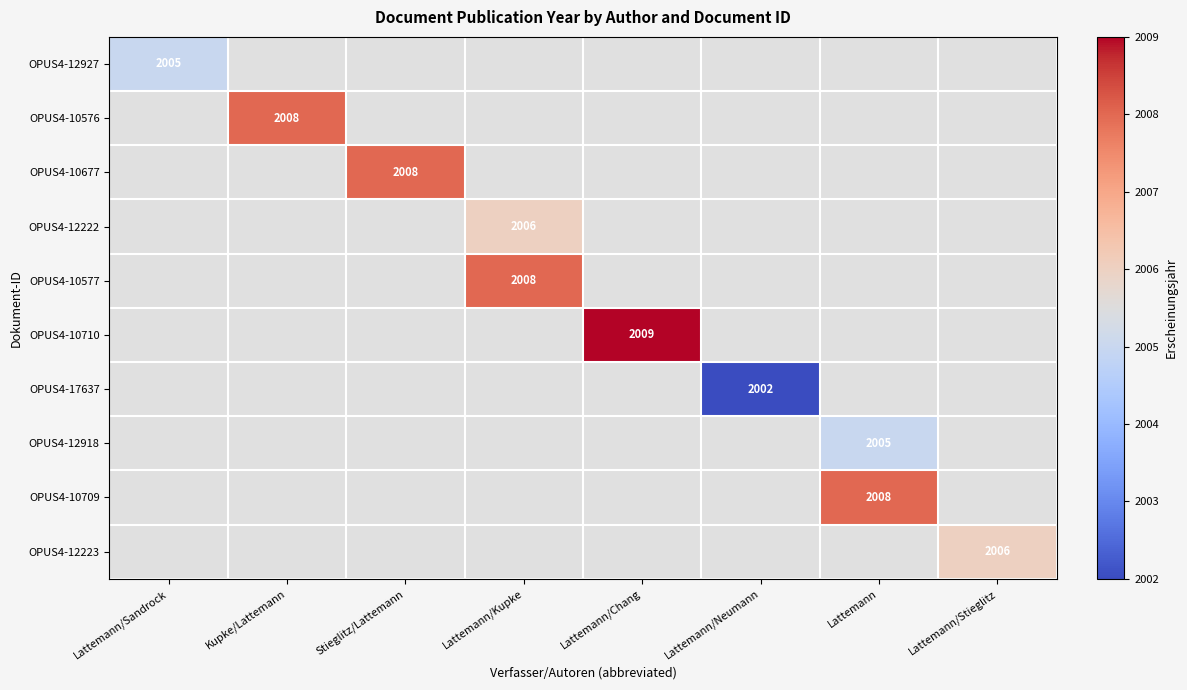

True or false: OPUS4-12222 has a value of 2006 at Lattemann/Kupke.

True